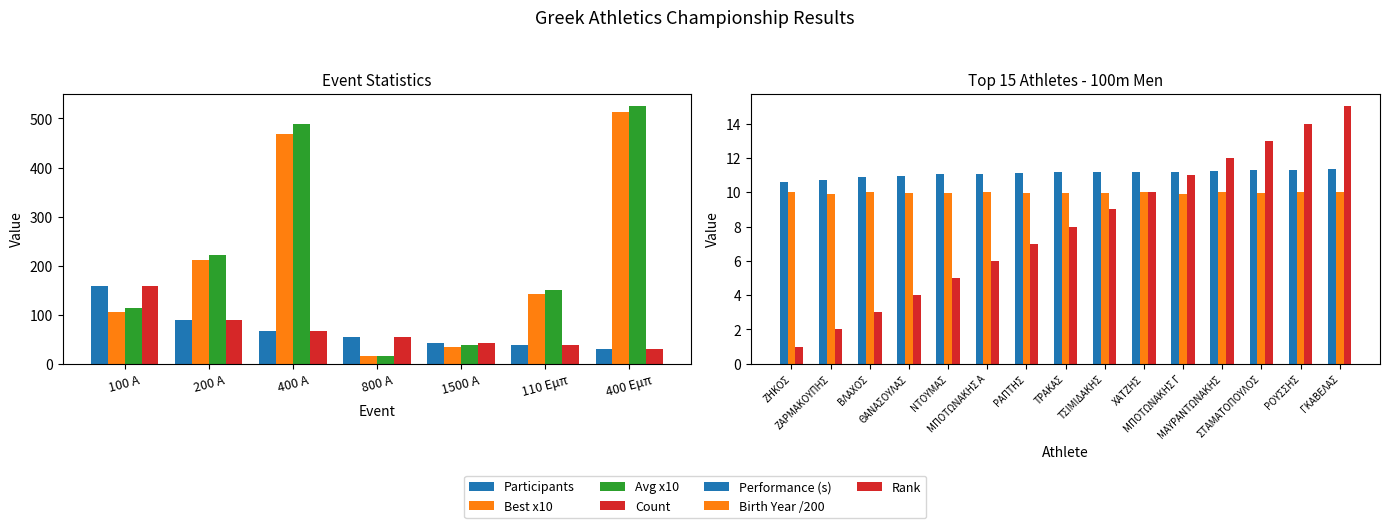

Is the value of 100 A at ΧΑΤΖΗΣ greater than the value of Birth Year at ΣΤΑΜΑΤΟΠΟΥΛΟΣ?

Yes